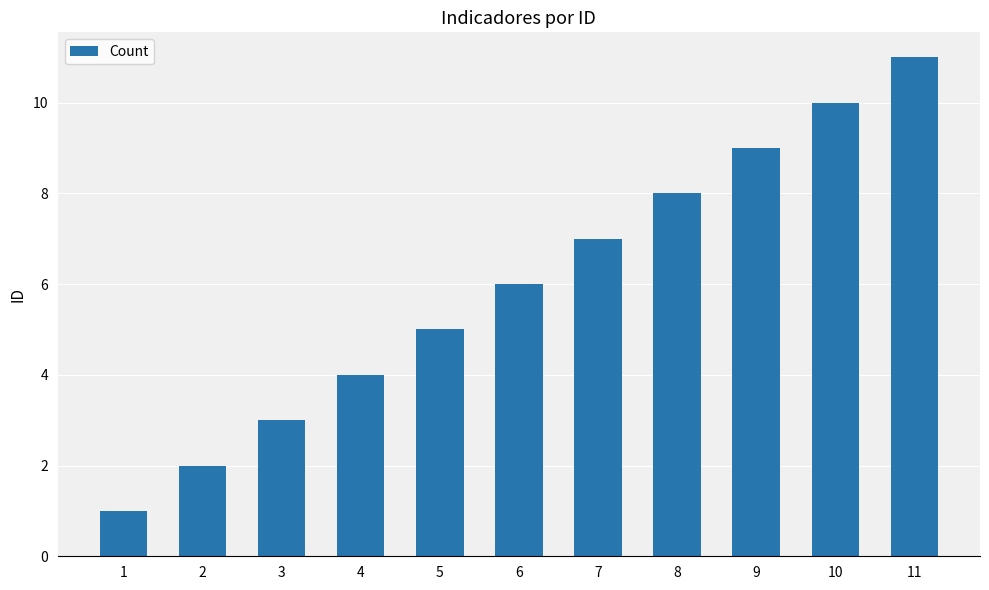

Does the chart contain stacked bars?

No